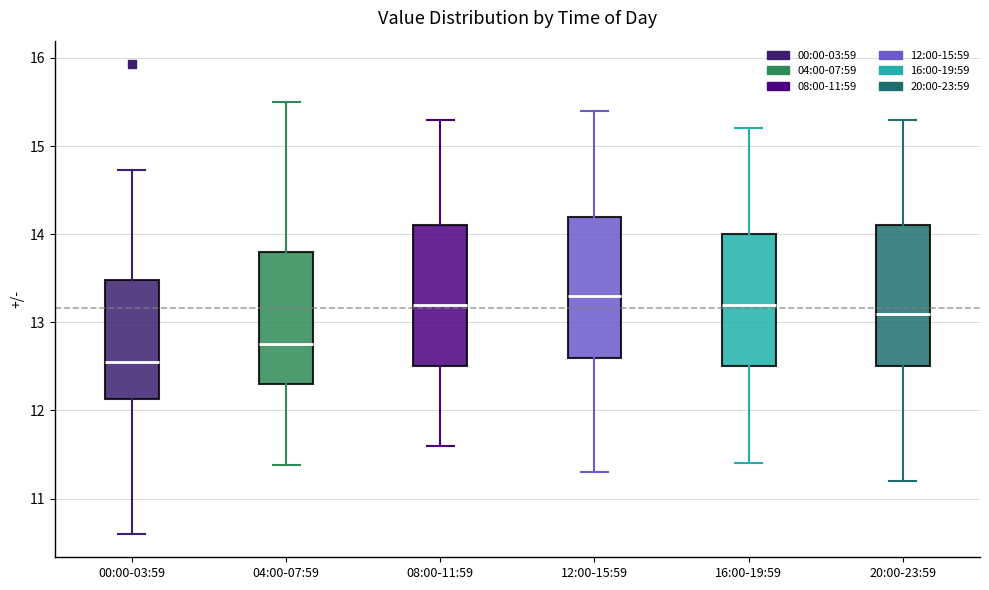

Where does the median line of the box for 08:00-11:59 sit on the y-axis? The values are not printed on the chart, so give them approximately, as read against the axis.

13.2